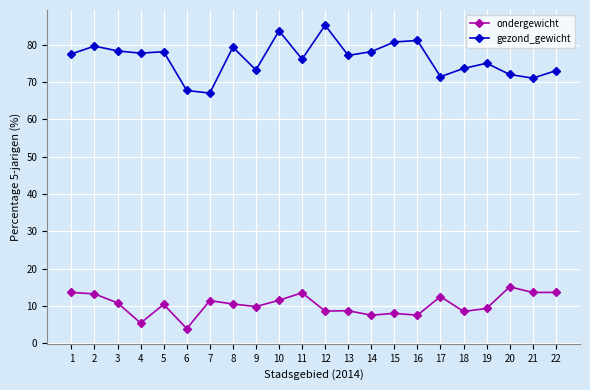

Does the chart display data point markers on the line(s)?

Yes